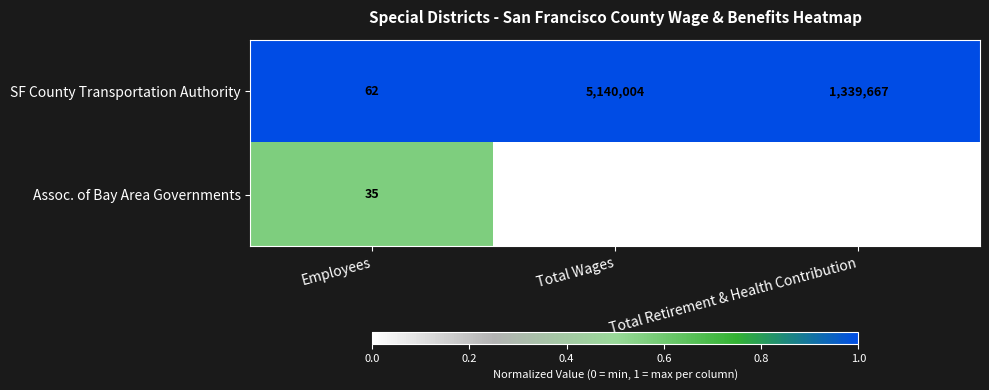

Is it true that SF County Transportation Authority equals 2627913 at Total Wages?

False